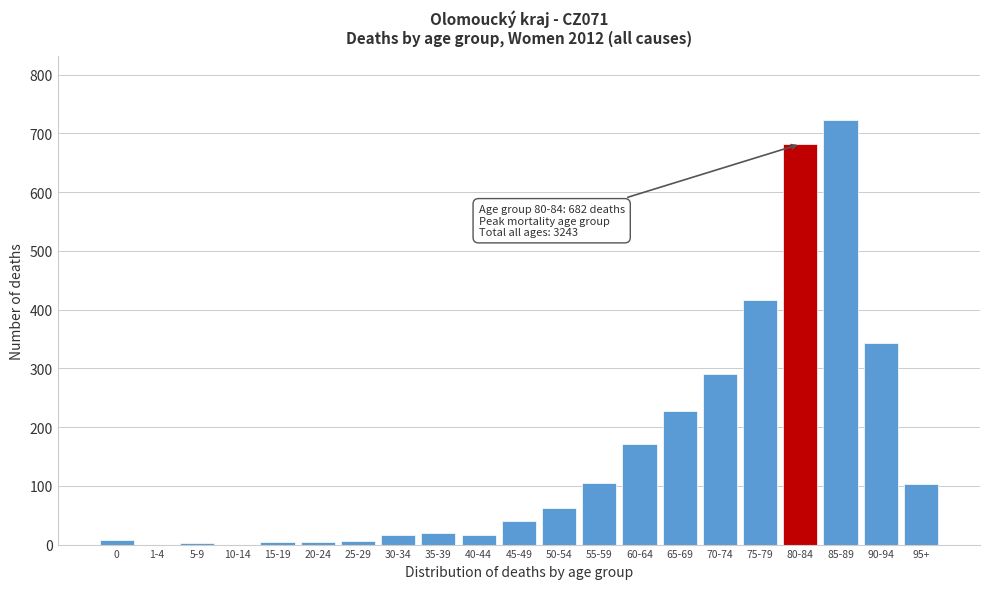

What is the greatest value displayed?

723